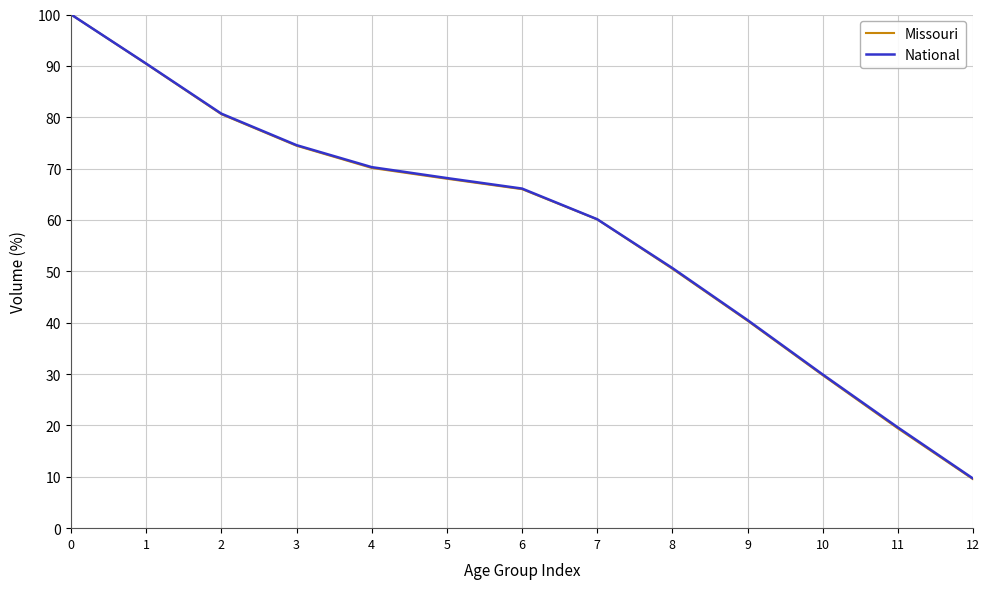

What is the value of the Missouri point at the 2nd from the left?

90.4